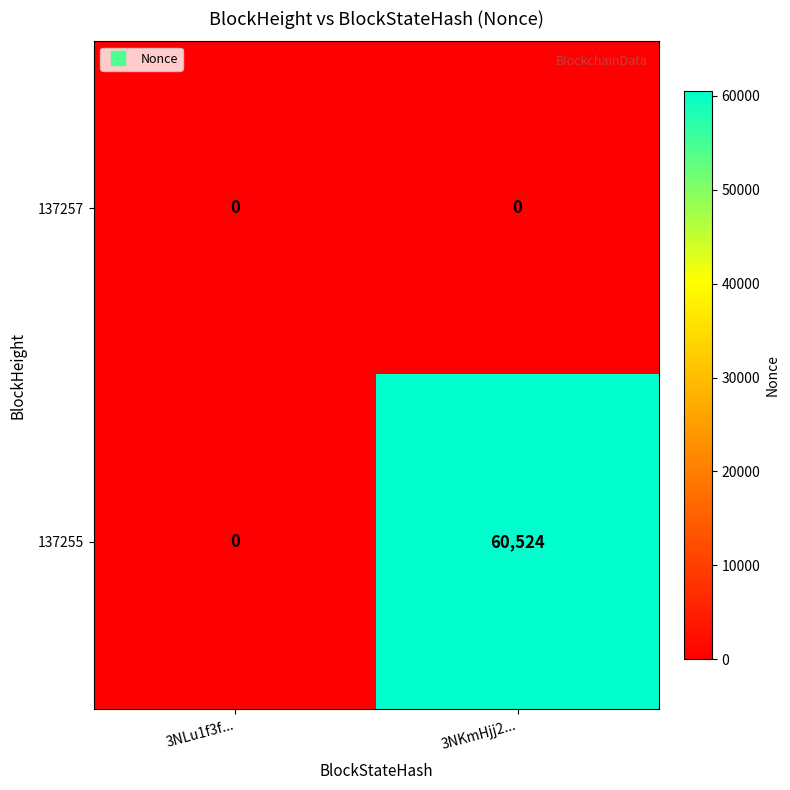

Which series has the largest total across all categories?

137255